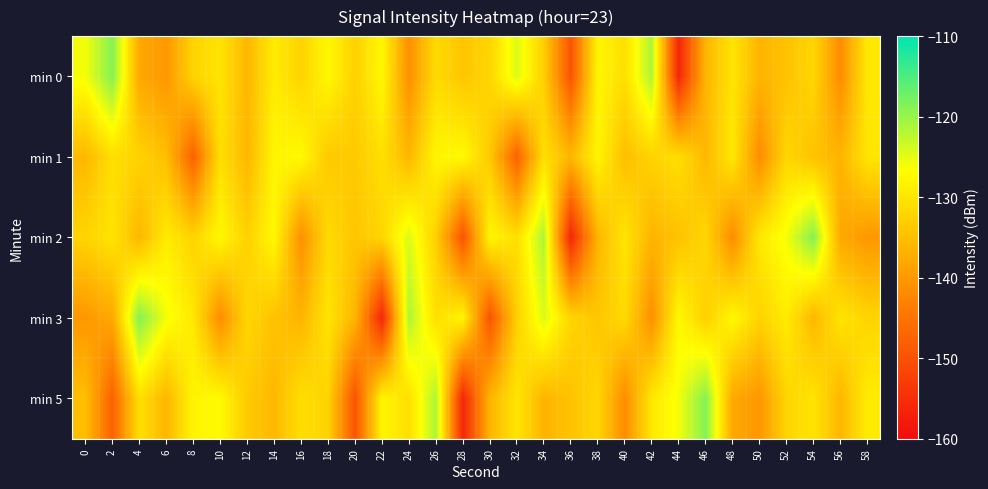

Rank the series at 0 from lowest to highest value.

min 3, min 1, min 5, min 2, min 0